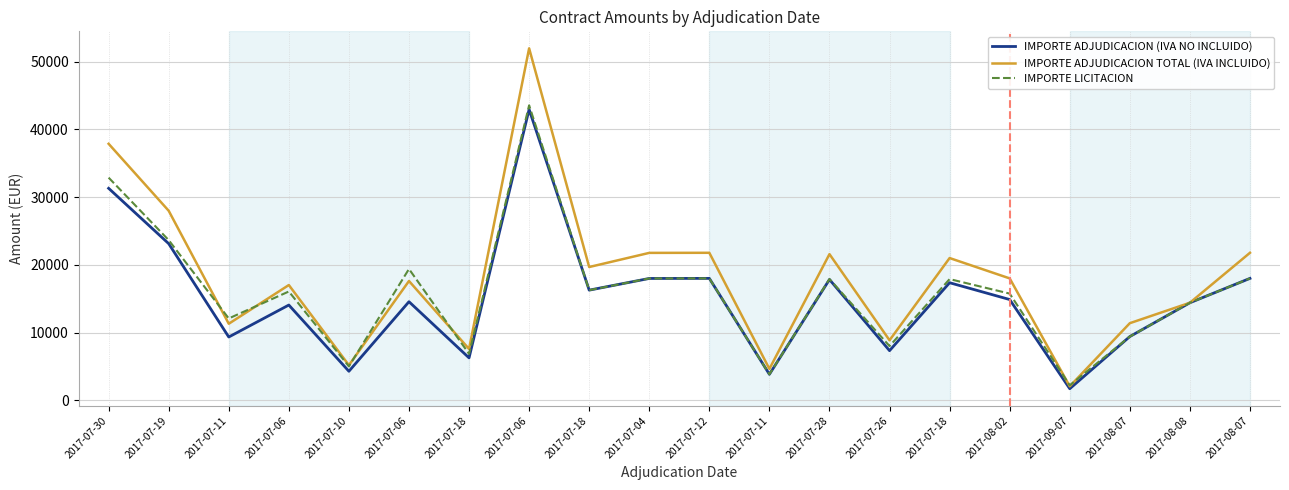

True or false: IMPORTE ADJUDICACION (IVA NO INCLUIDO) and IMPORTE LICITACION cross at least once.

False